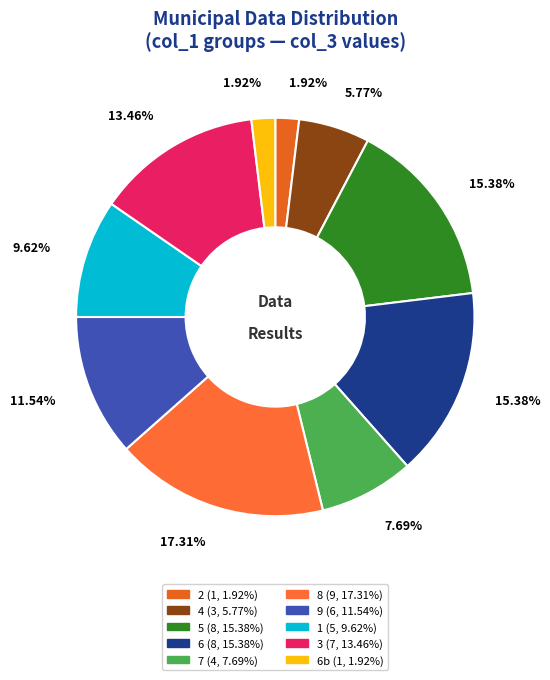

How many slices are in this pie chart?

10